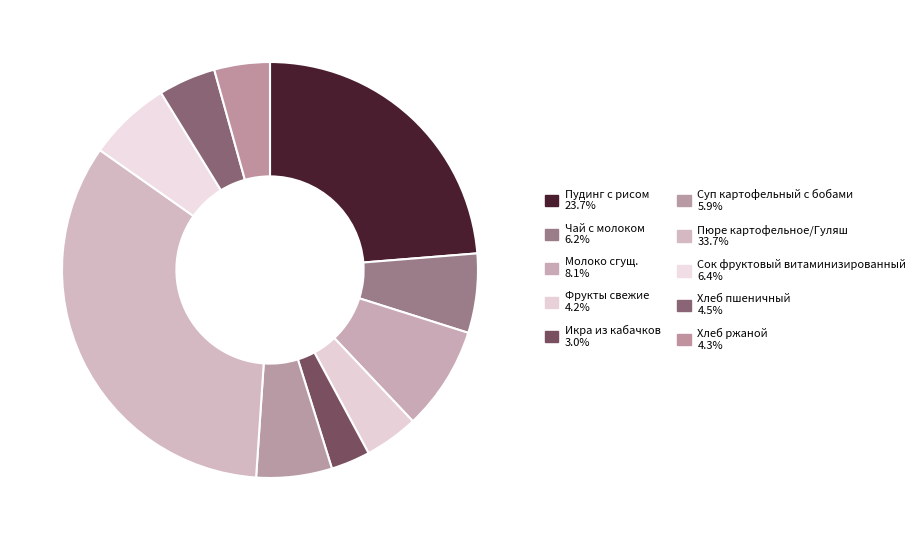

What percentage is the Фрукты свежие slice, to the nearest percent?

4%